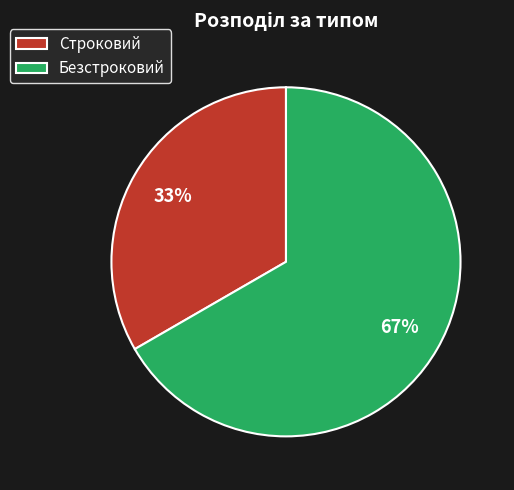

To the nearest percent, what is the combined percentage of Строковий and Безстроковий?

100%